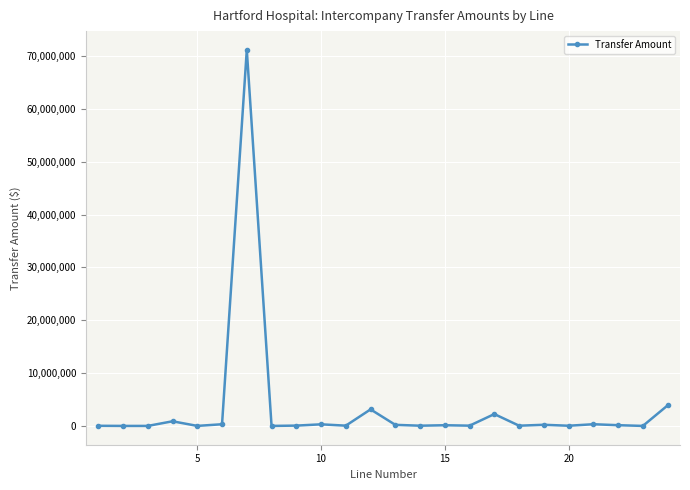

What is the greatest value displayed?

71179550